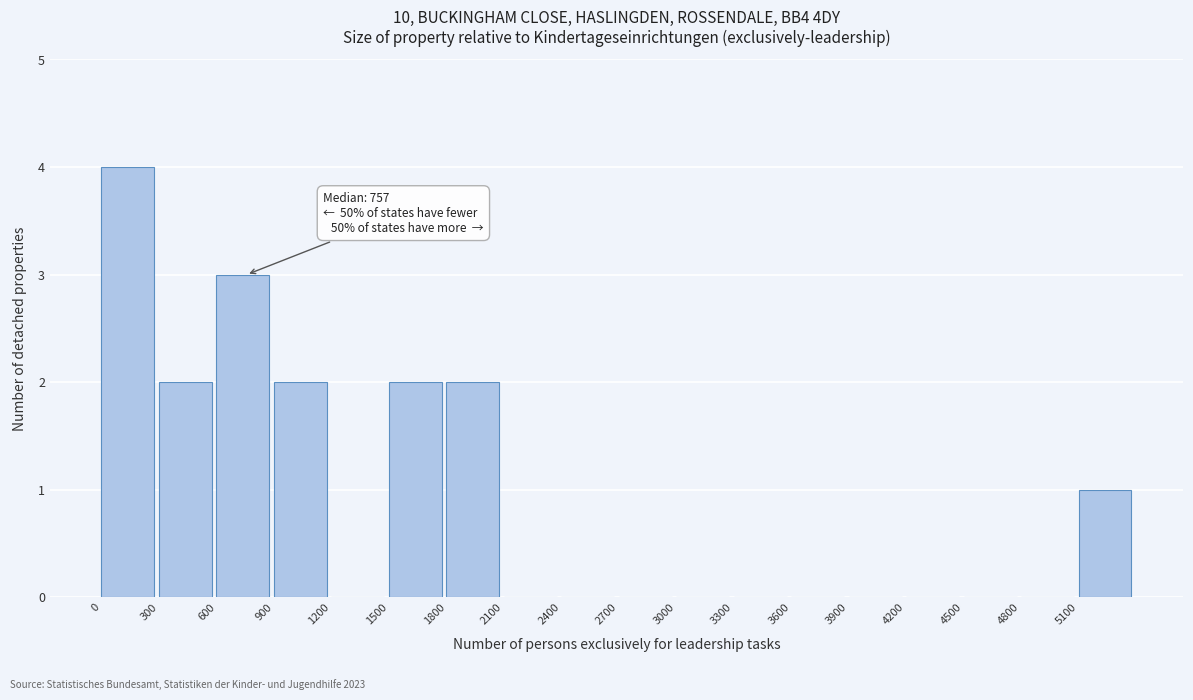

Which range on the x-axis has the tallest bar?

0 to 300